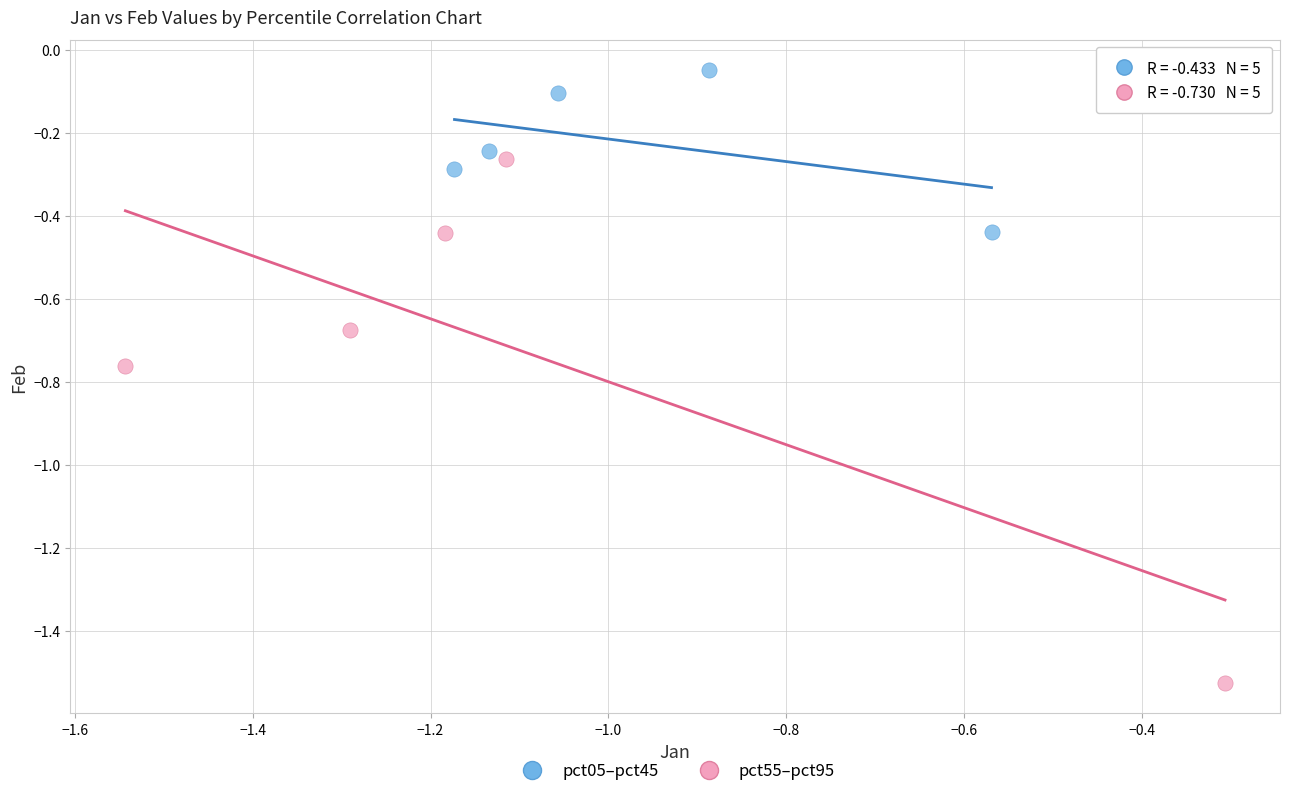

Which series contains the highest Y value?

pct05–pct45